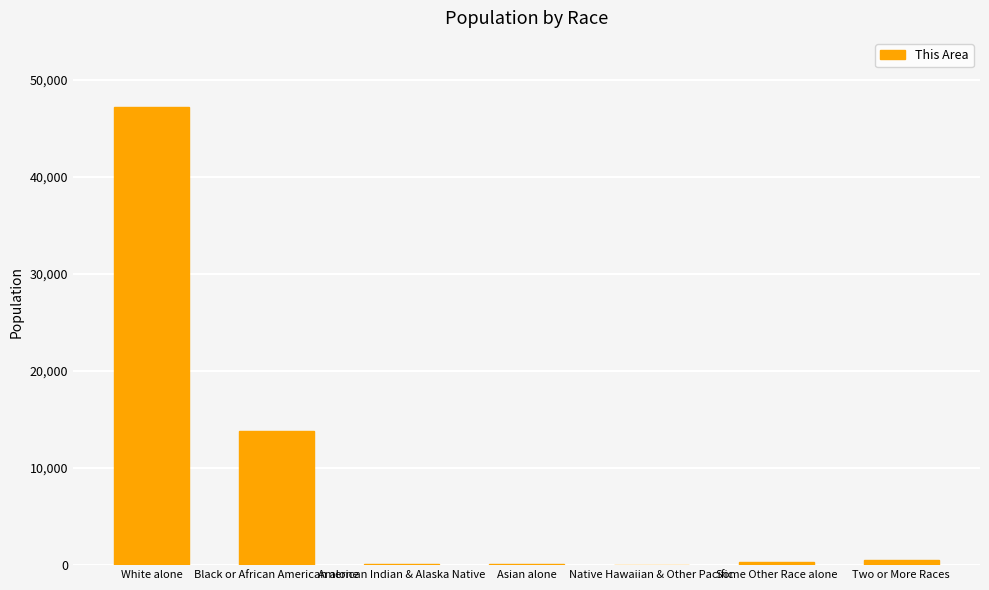

Is it true that the value at White alone is 47209?

True